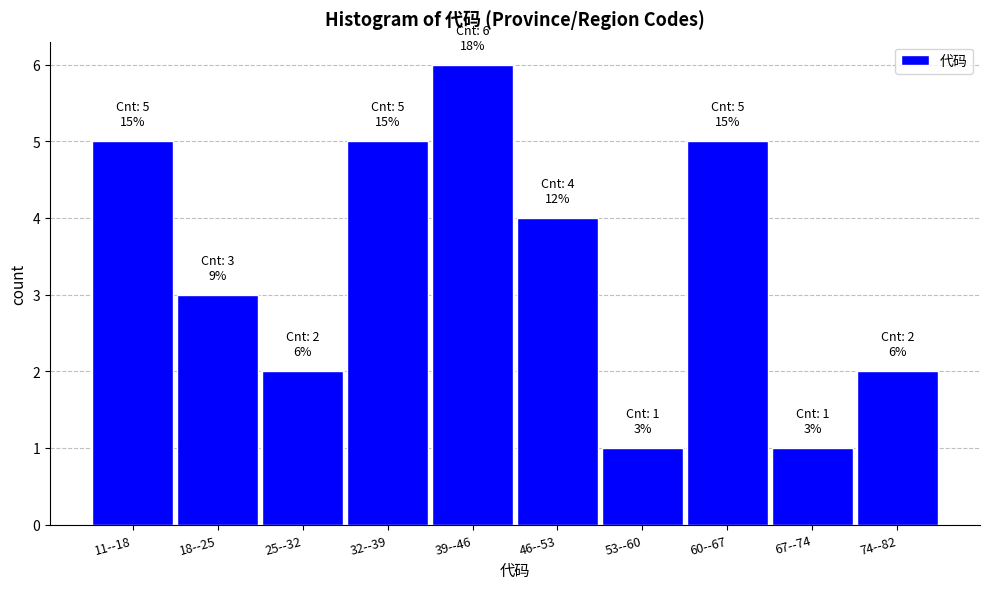

Reading left to right, what are all the values shown in this chart?

11--18=5	18--25=3	25--32=2	32--39=5	39--46=6	46--53=4	53--60=1	60--67=5	67--74=1	74--82=2